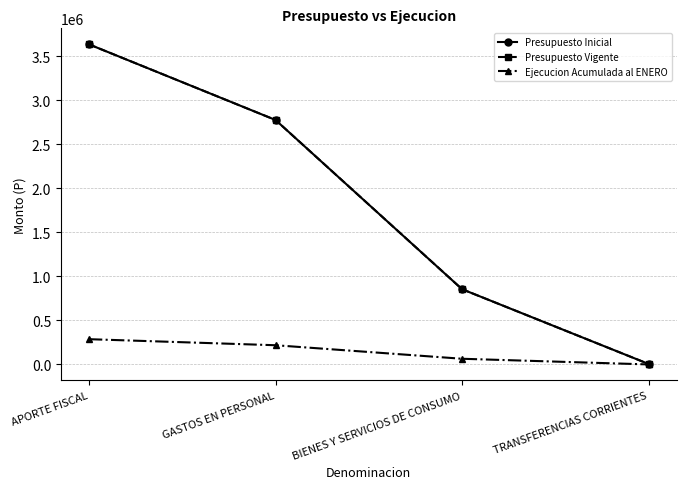

Does the chart have visible grid lines?

Yes